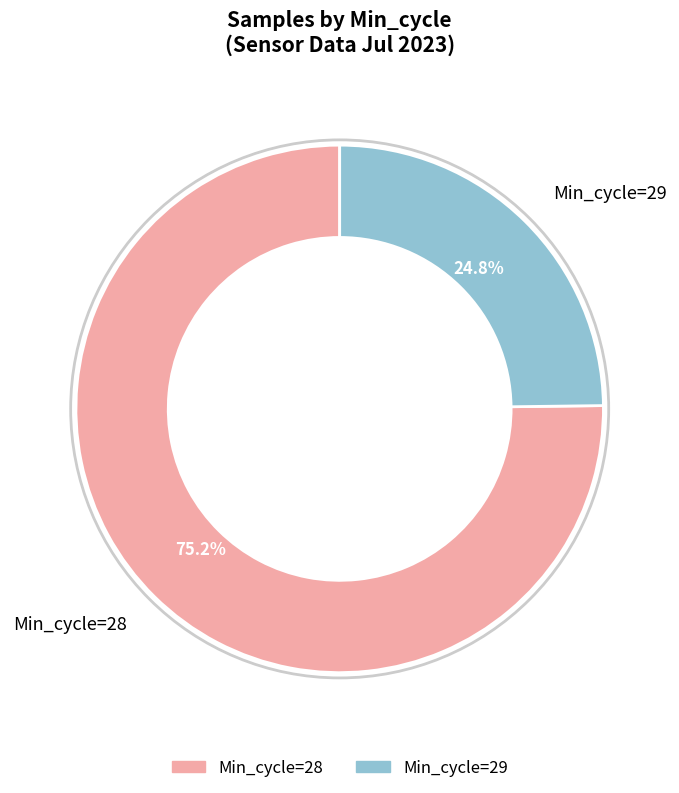

Approximately how many times larger is the value at Min_cycle=29 compared to Min_cycle=28?

0.3